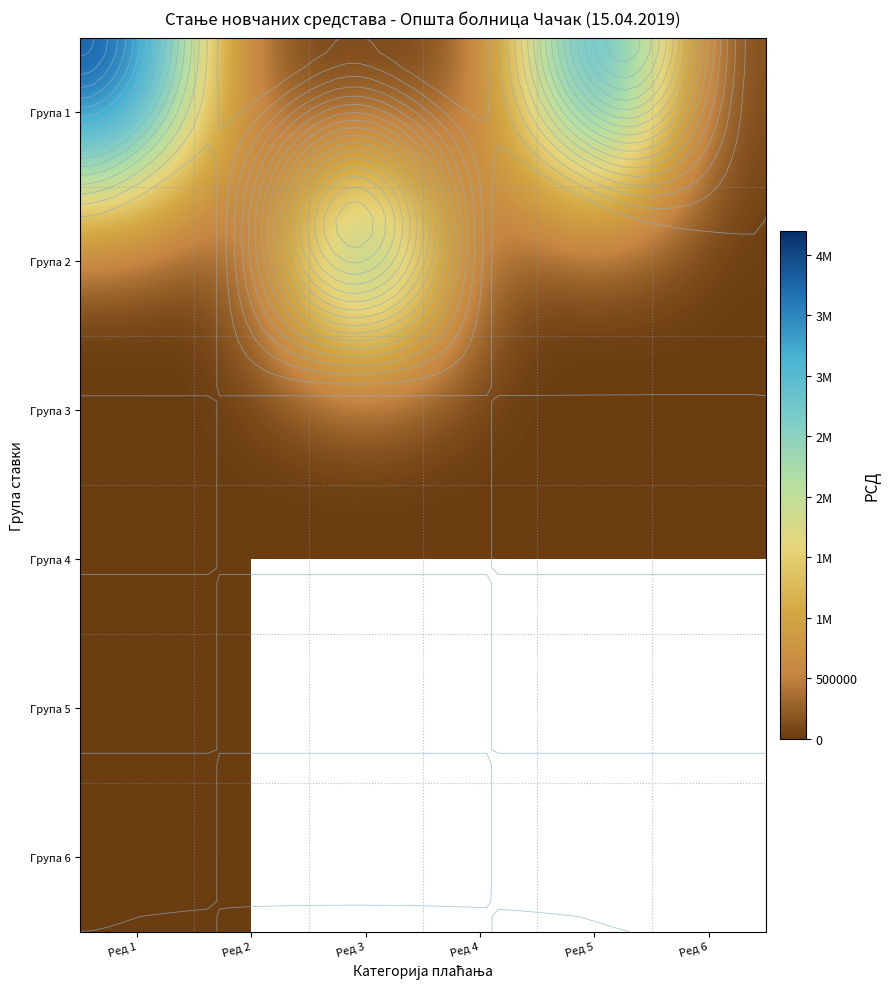

True or false: Група 1 has a value of -2353125.7 at Ред 2.

False